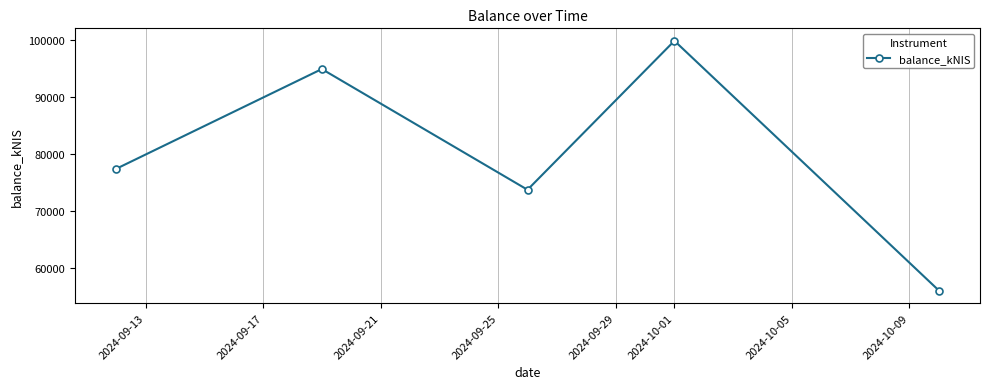

How many points are higher than both their immediate neighbors (excluding endpoints)?

2